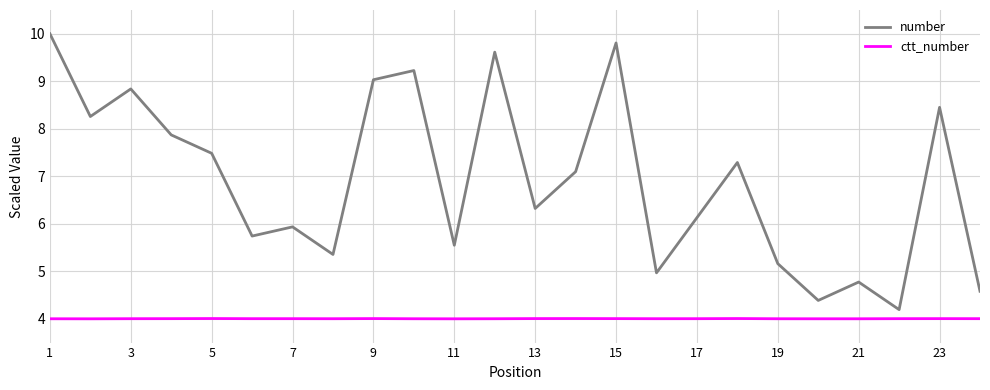

Which series has the largest total across all categories?

number